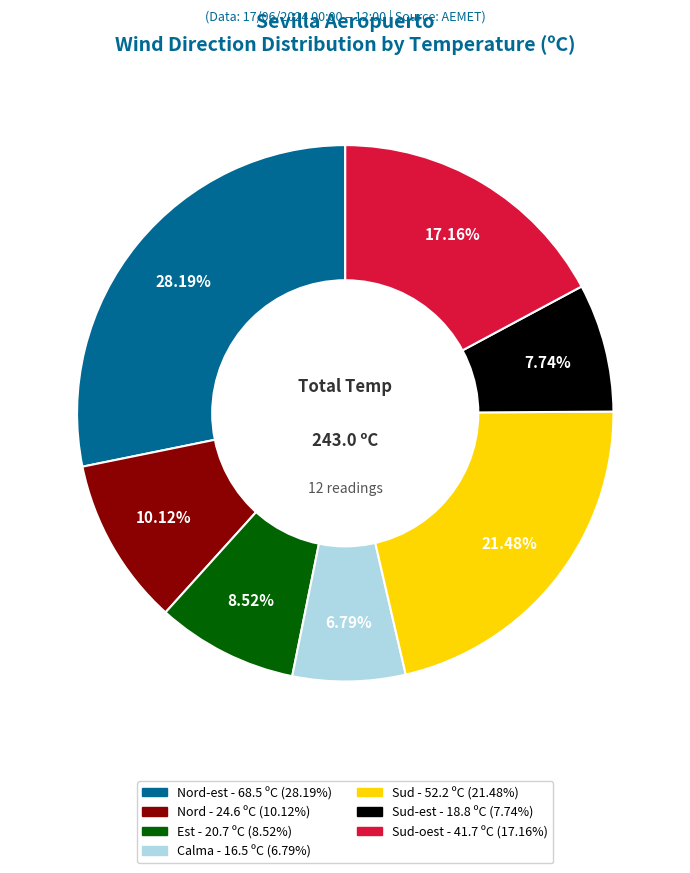

Does any single category account for the majority?

No